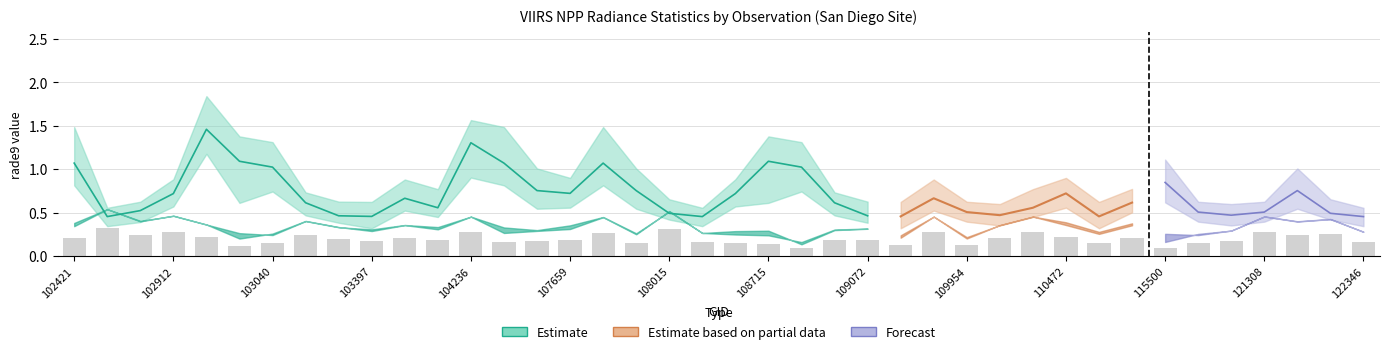

List the labels in order of rade9_bin_1q value, largest first.

102920, 104236, 102421, 104346, 107834, 103040, 108729, 115500, 103032, 108715, 102912, 108542, 107659, 110472, 104355, 107843, 122002, 103761, 109780, 115378, 103160, 108899, 104112, 110299, 108015, 122178, 109954, 115764, 121308, 102792, 103279, 109072, 110127, 115893, 102671, 108193, 122346, 103397, 109244, 115265